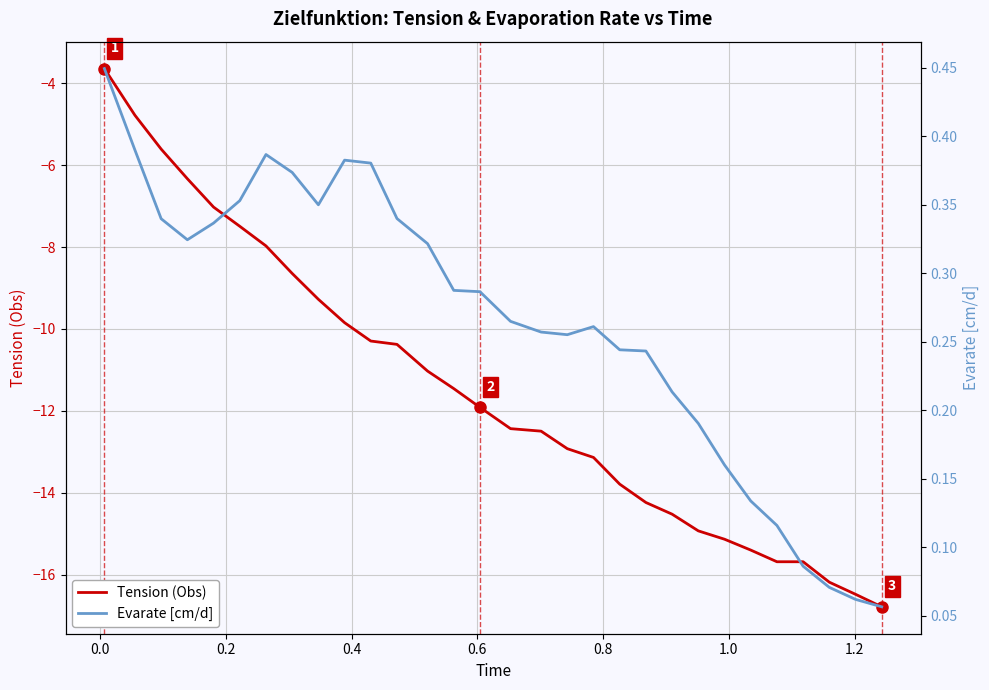

What is the value of the Evarate [cm/d] point at the 2nd from the left?

0.4